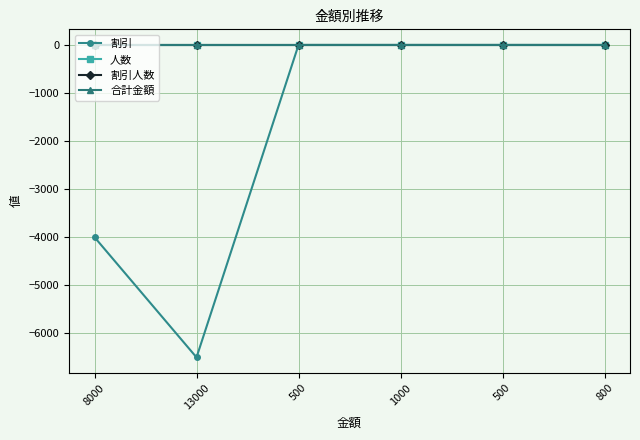

Which label corresponds to the largest value in the chart?

500